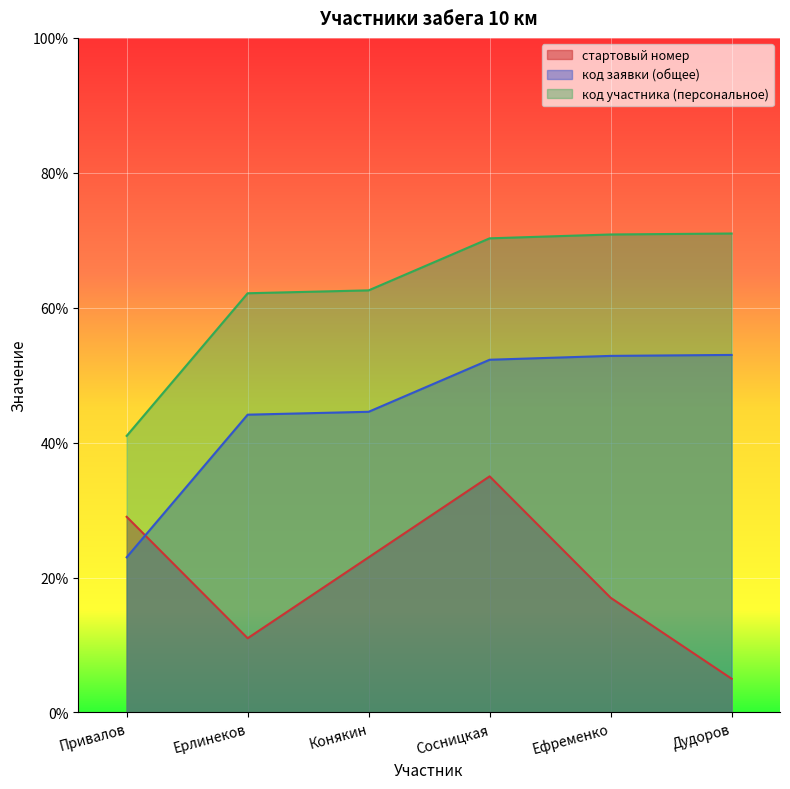

True or false: код участника (персональное) and код заявки (общее) intersect in this chart.

False